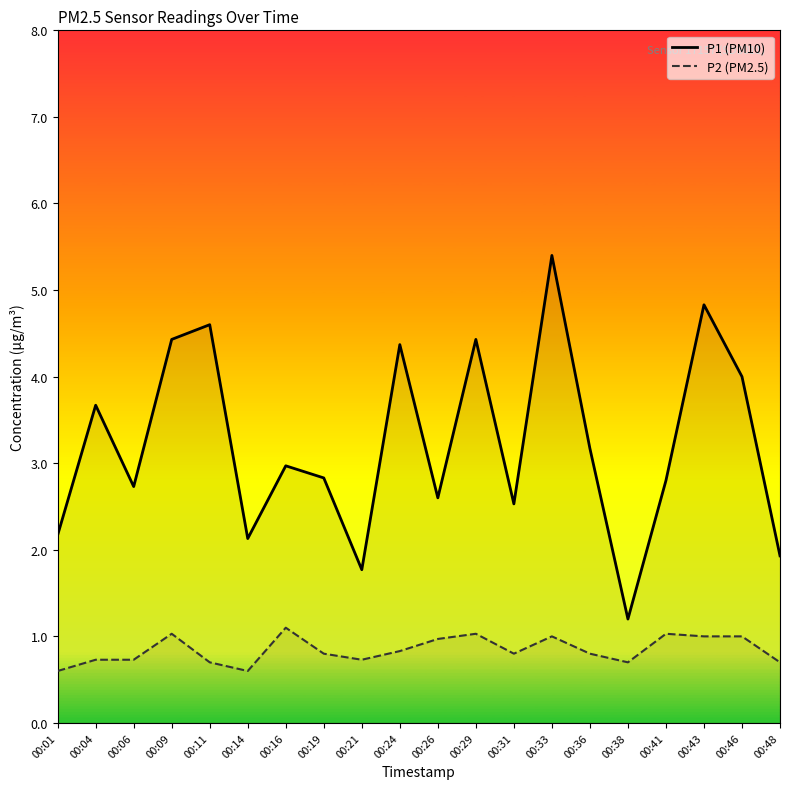

How many interior local valleys does the P1 series have?

6